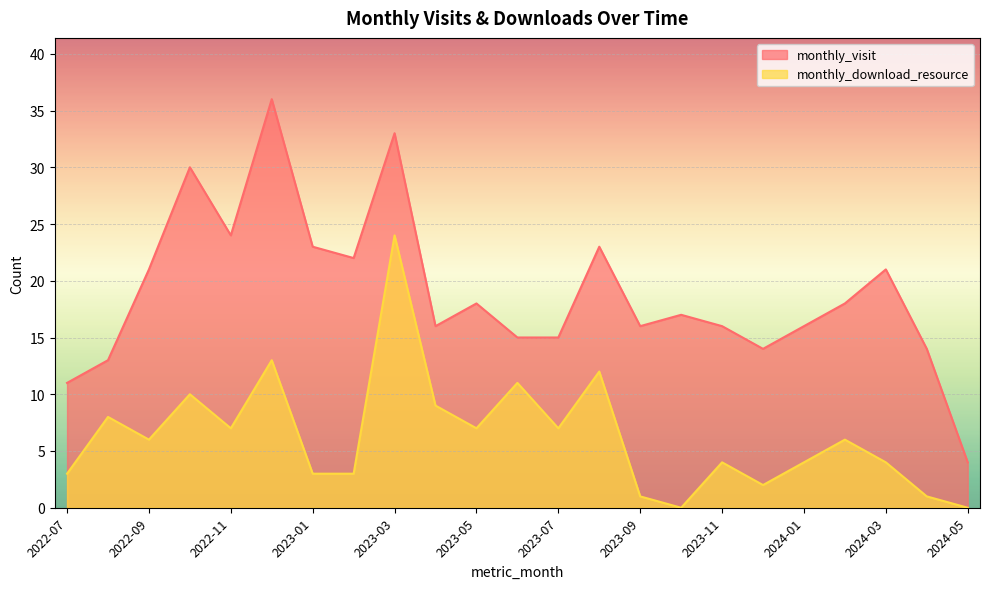

At which category does monthly_download_resource reach its first local peak?

2022-08